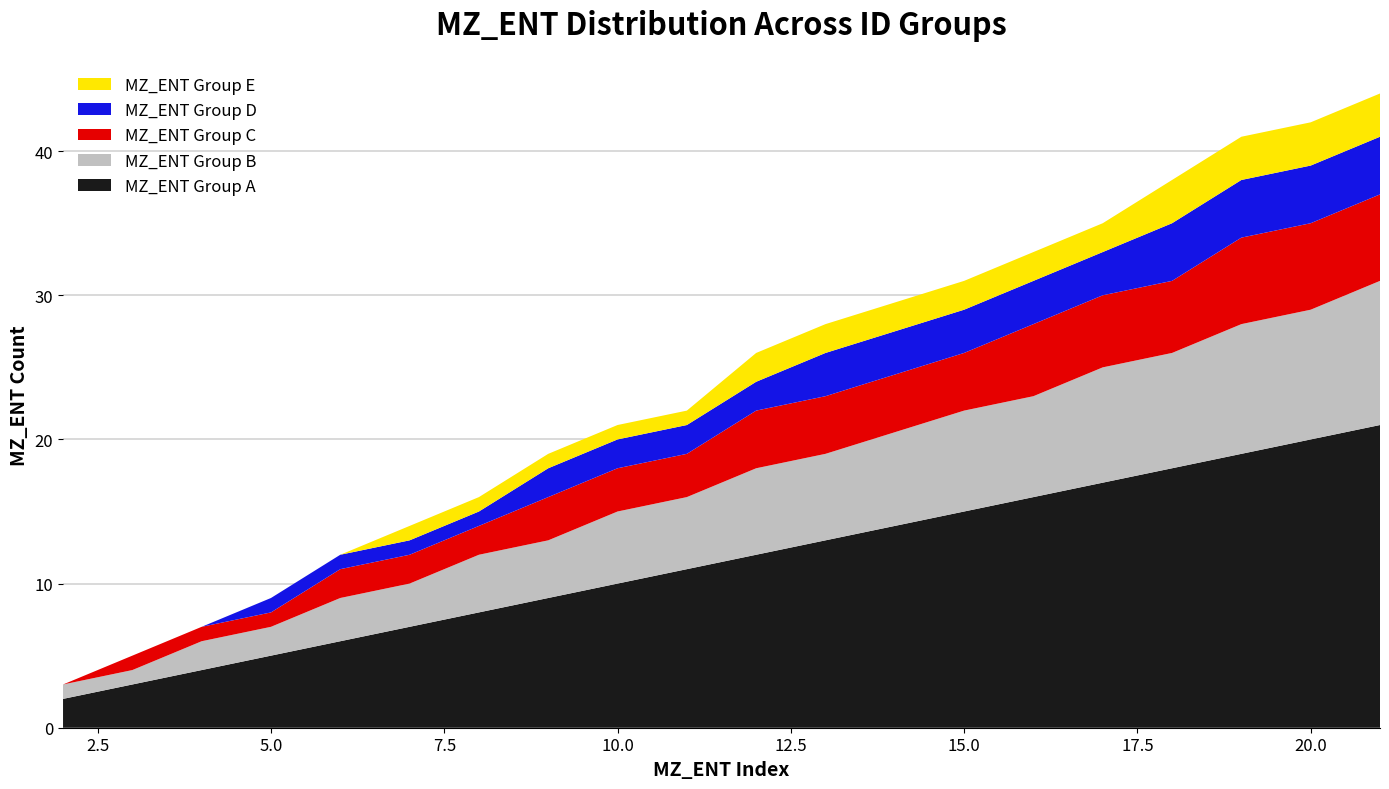

Reading right to left, extract all data points from this chart.

MZ_ENT Group A: 21	20	19	18	17	16	15	13	12	11	10	9	8	7	6	5	4	3	2
MZ_ENT Group B: 10	9	9	8	8	7	7	6	6	5	5	4	4	3	3	2	2	1	1
MZ_ENT Group C: 6	6	6	5	5	5	4	4	4	3	3	3	2	2	2	1	1	1	0
MZ_ENT Group D: 4	4	4	4	3	3	3	3	2	2	2	2	1	1	1	1	0	0	0
MZ_ENT Group E: 3	3	3	3	2	2	2	2	2	1	1	1	1	1	0	0	0	0	0